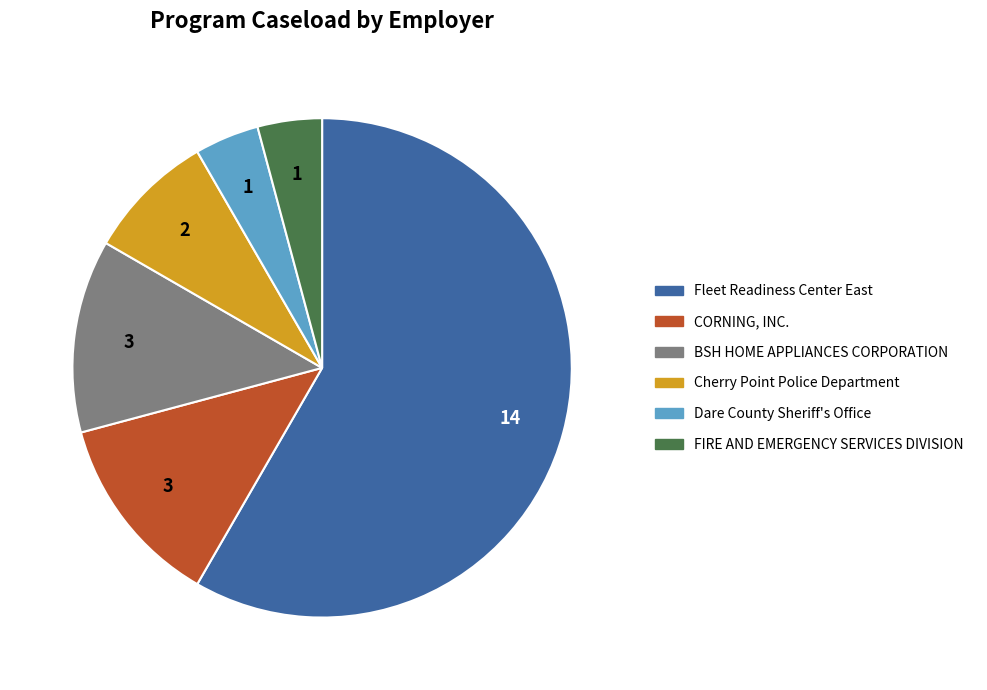

Is it true that CORNING, INC. is 6% of the pie?

False